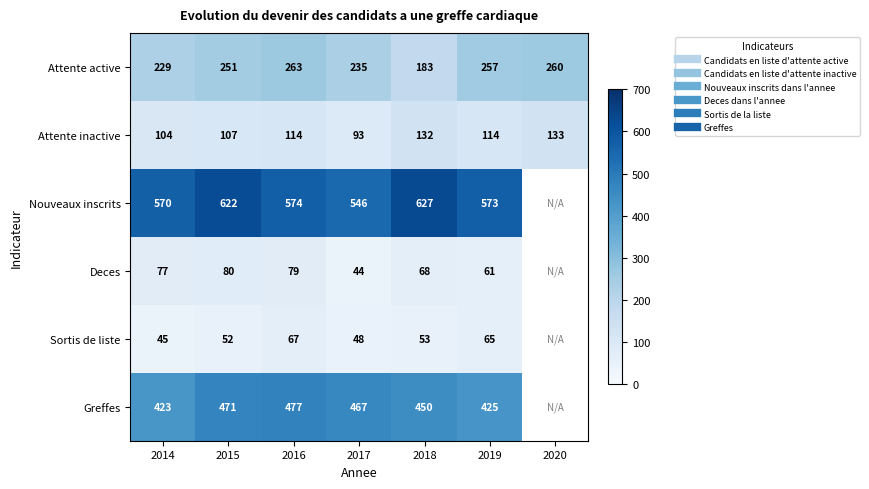

How many series are shown in this chart?

6